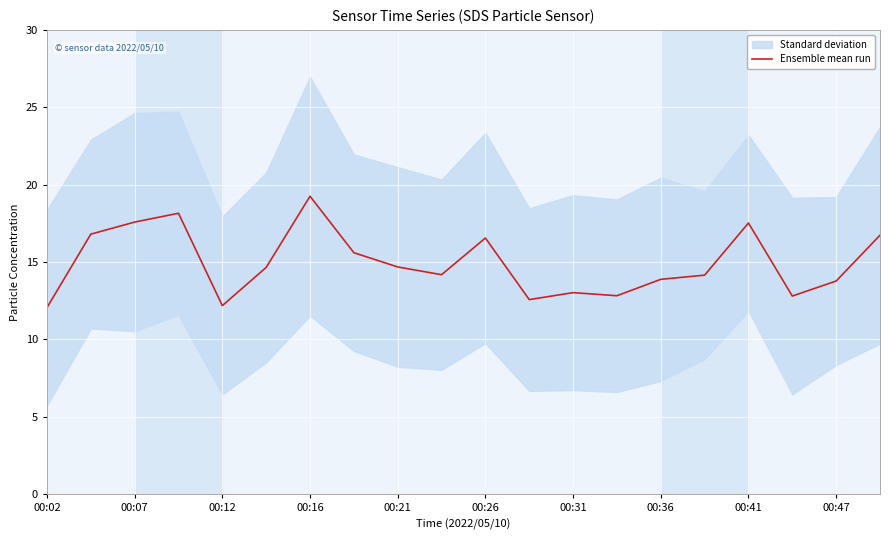

What is the minimum value for Ensemble mean run?

12.1